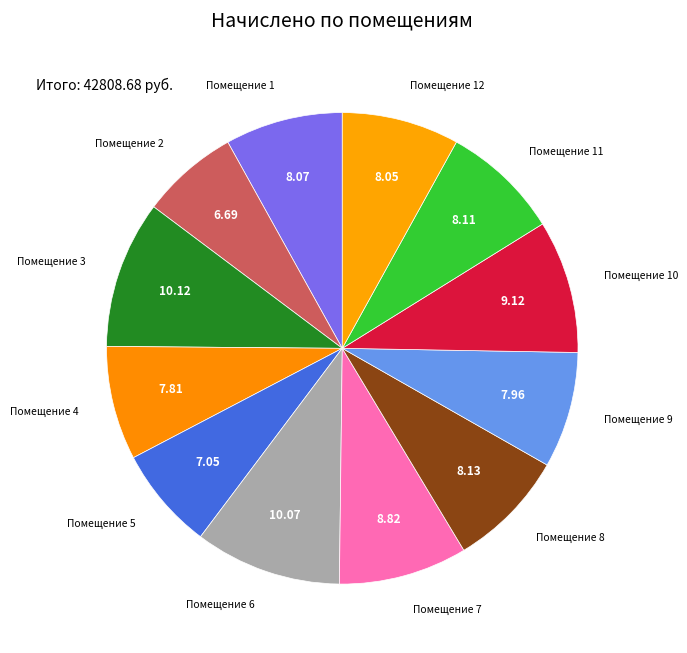

Count the number of slices in the pie.

12